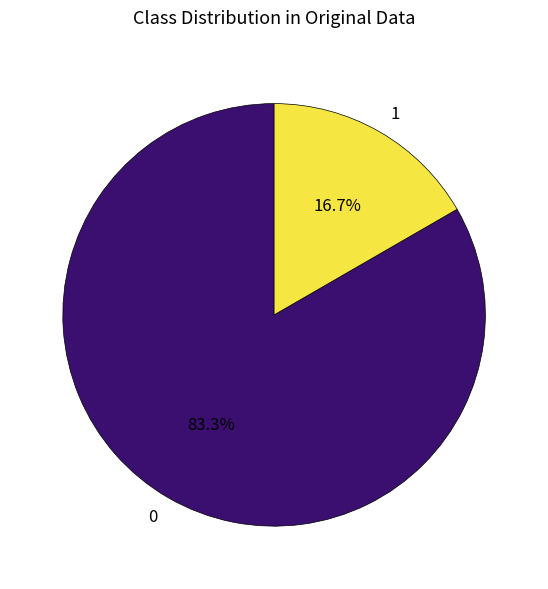

Count the number of slices in the pie.

2